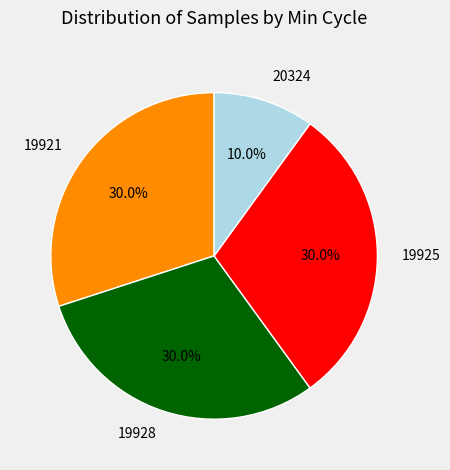

Which slice is the smallest?

20324